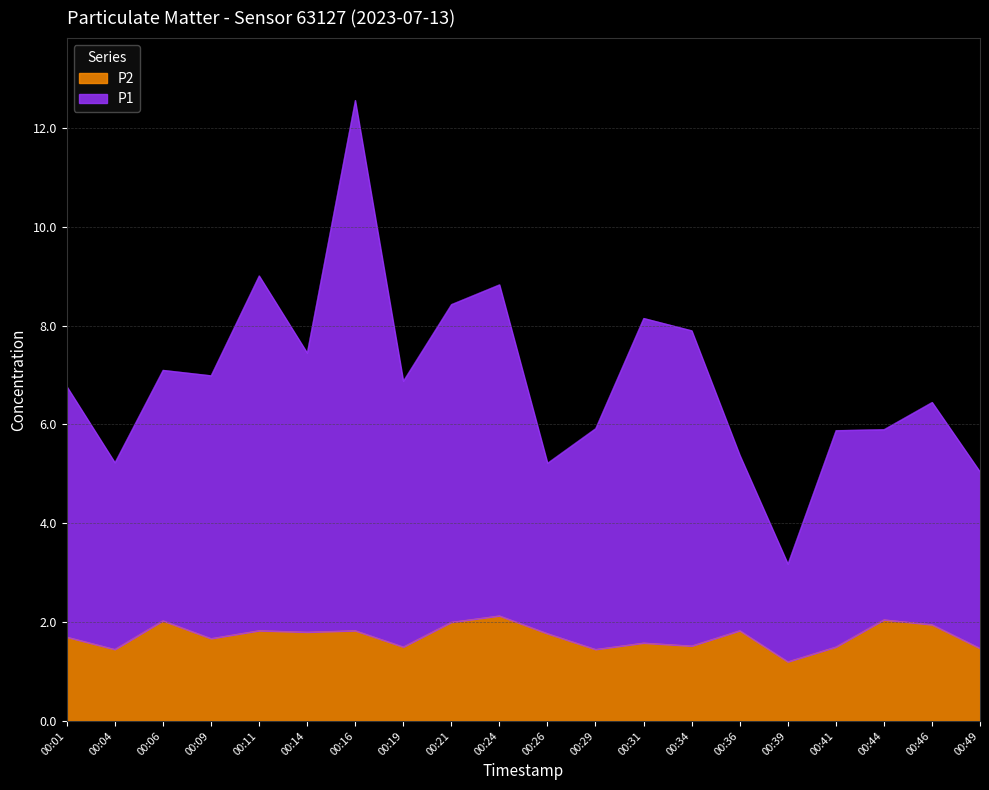

List the labels in order of P2 value, smallest first.

00:39, 00:04, 00:29, 00:49, 00:19, 00:41, 00:34, 00:31, 00:09, 00:01, 00:26, 00:14, 00:11, 00:16, 00:36, 00:46, 00:21, 00:06, 00:44, 00:24